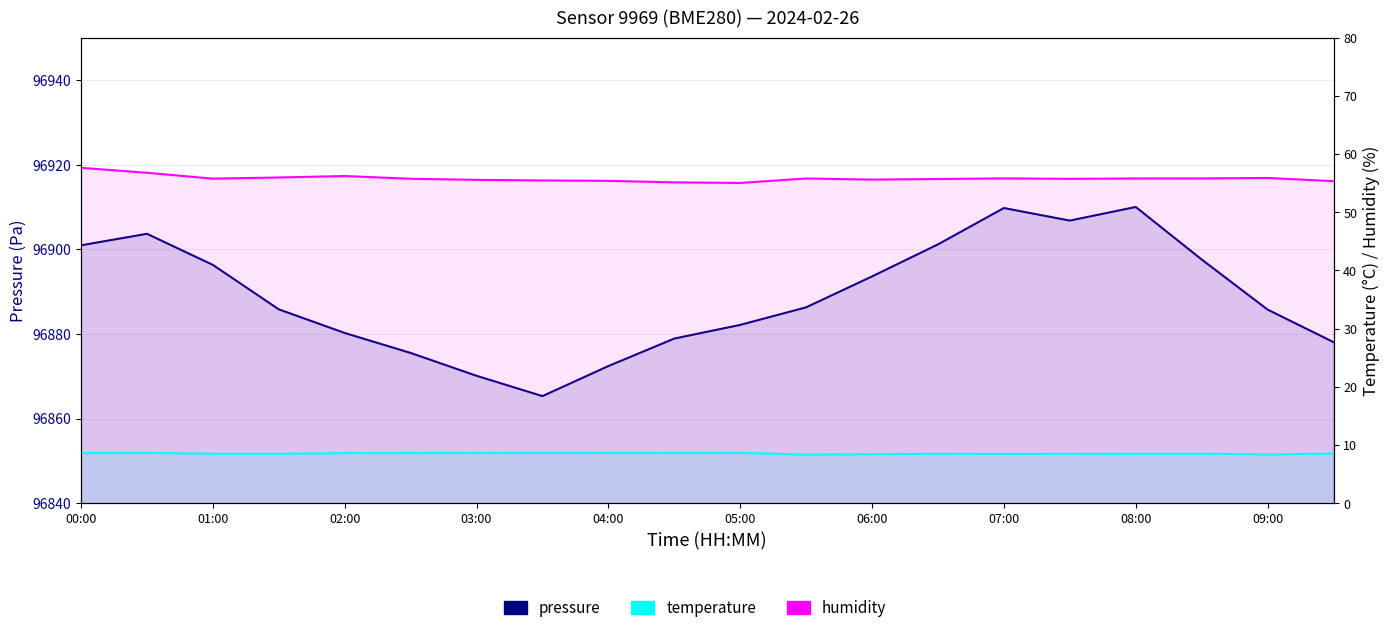

Reading left to right, list all the values displayed in this chart.

pressure: 96900.9	96903.7	96896.3	96885.8	96880.2	96875.5	96870.1	96865.3	96872.4	96878.9	96882.1	96886.3	96893.6	96901.2	96909.8	96906.8	96910.0	96897.6	96885.8	96878.1
temperature: 8.6	8.7	8.5	8.5	8.6	8.6	8.6	8.7	8.6	8.6	8.7	8.3	8.4	8.5	8.4	8.5	8.5	8.5	8.4	8.5
humidity: 57.6	56.8	55.8	56.0	56.2	55.8	55.6	55.5	55.4	55.1	55.0	55.8	55.6	55.7	55.8	55.8	55.8	55.8	55.9	55.4